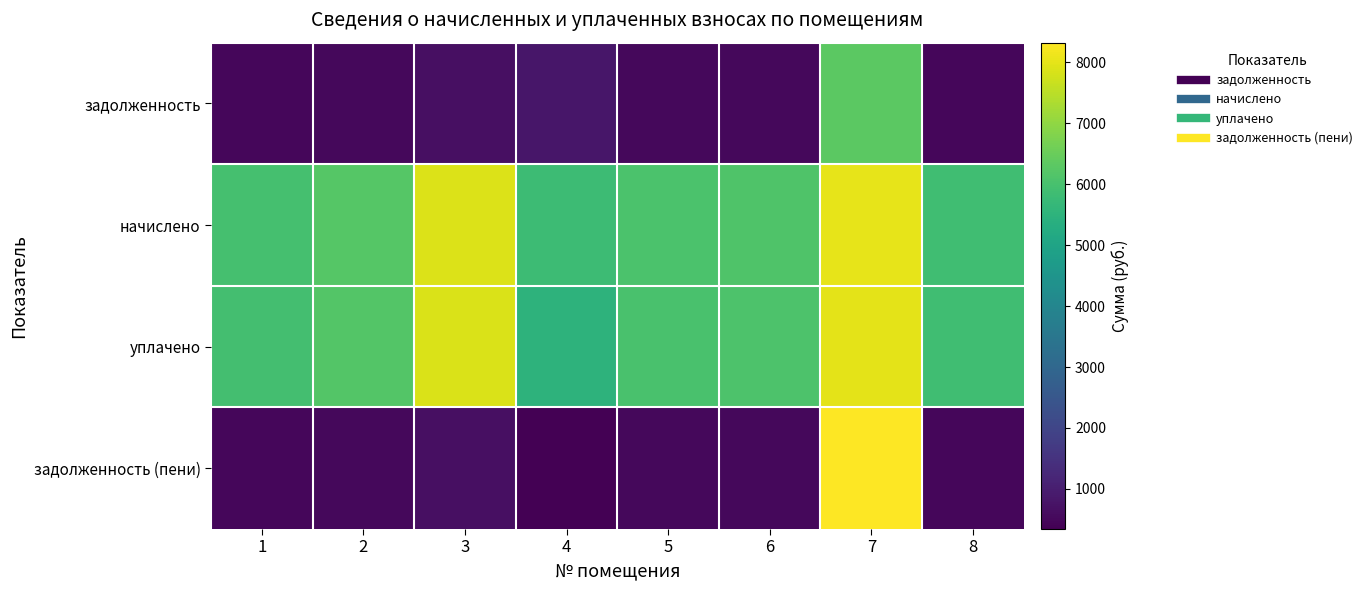

Between 6 and 7, which series saw the biggest shift?

задолженность (пени)